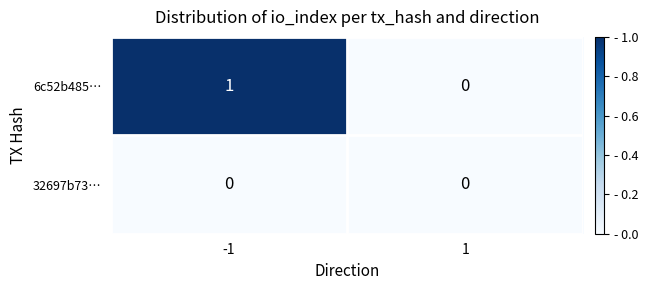

Rank the series by their average value, from lowest to highest.

32697b73…, 6c52b485…